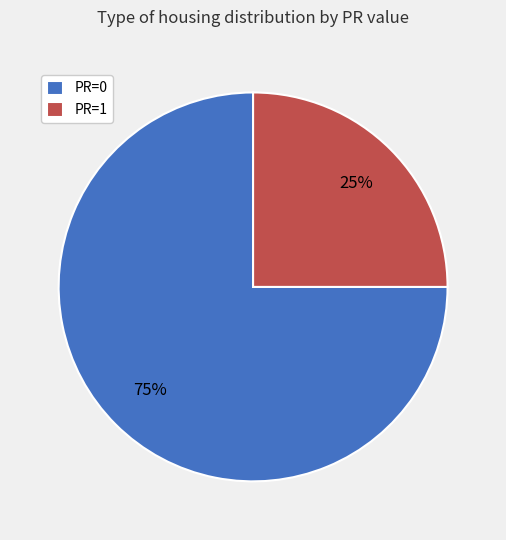

Combined, do PR=1 and PR=0 account for over 50%?

Yes